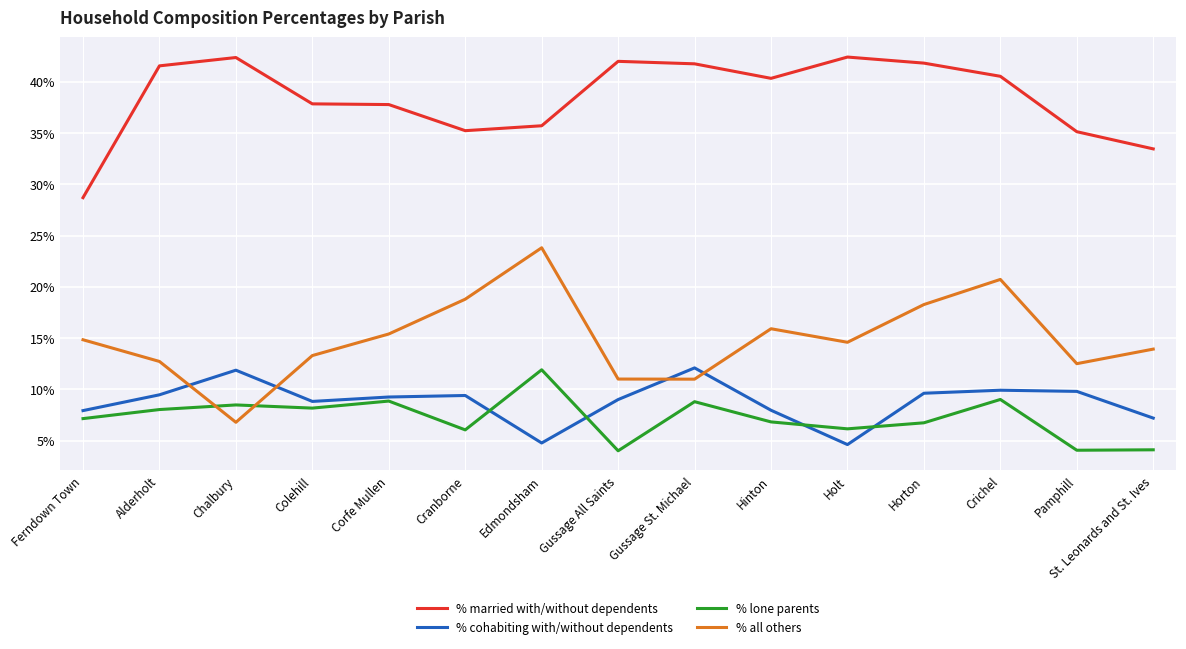

What is the sum of all % lone parents values?

108.2